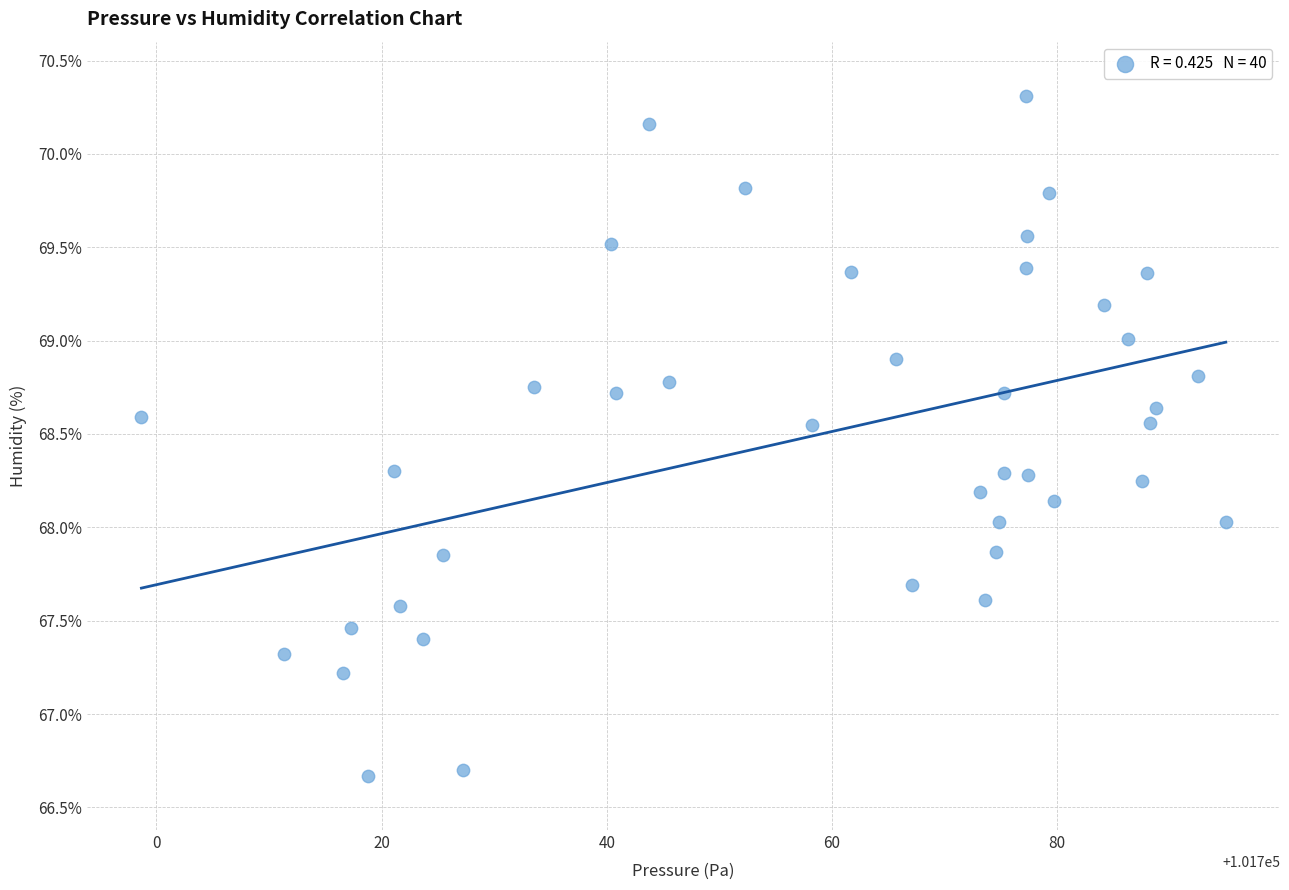

What is the range of Y values (max minus min)?

3.6